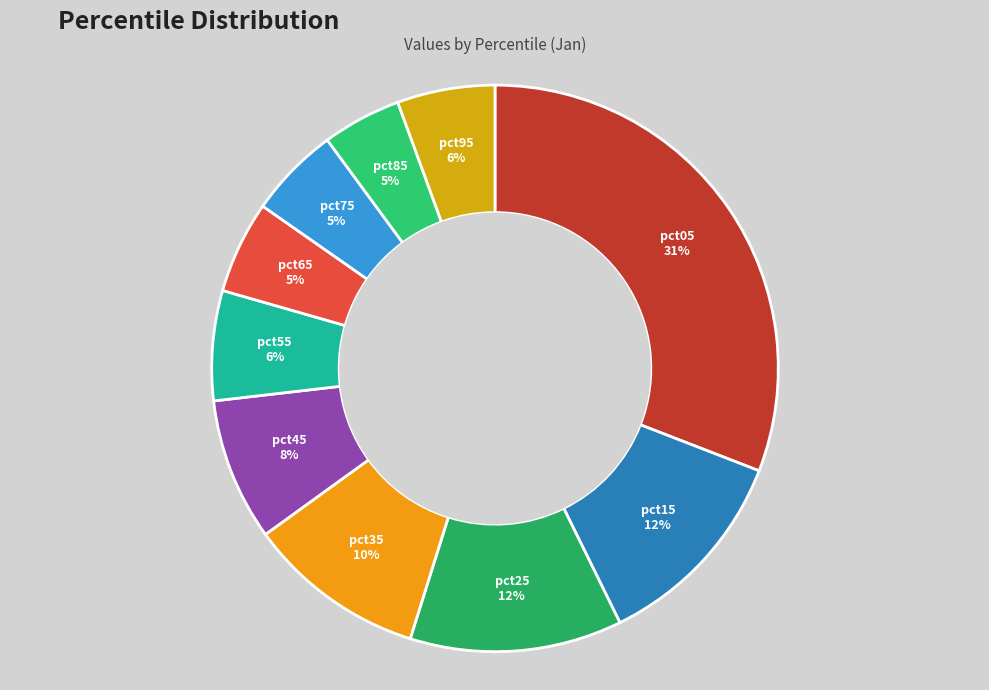

What percentage is the pct05 slice, to the nearest percent?

31%